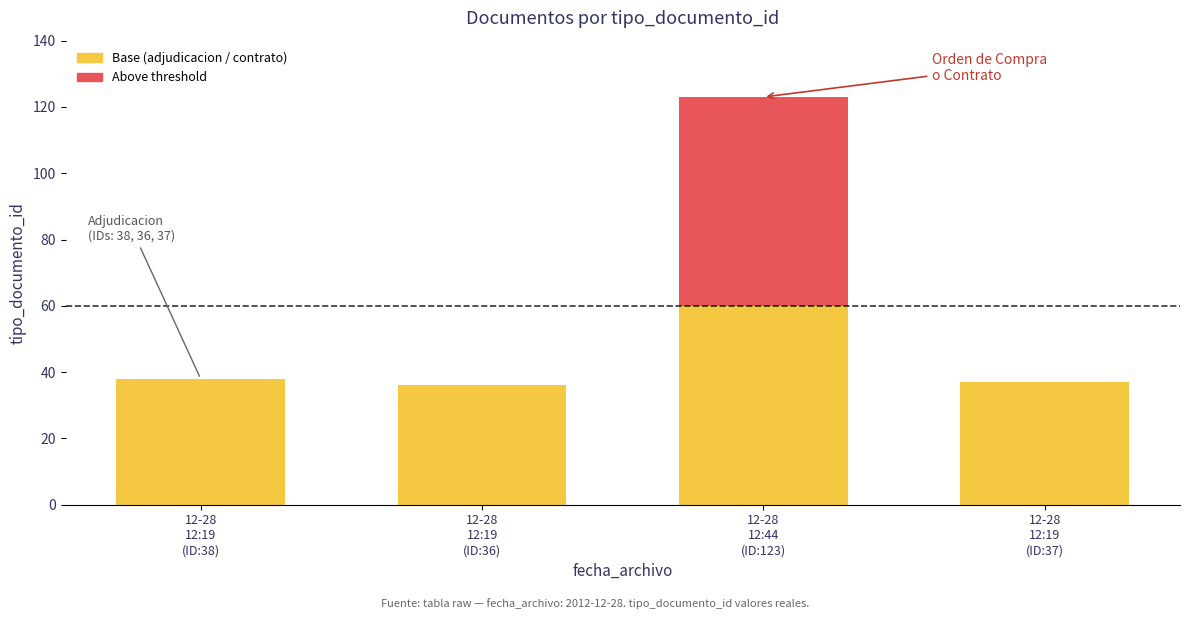

How many data points does each series have?

4